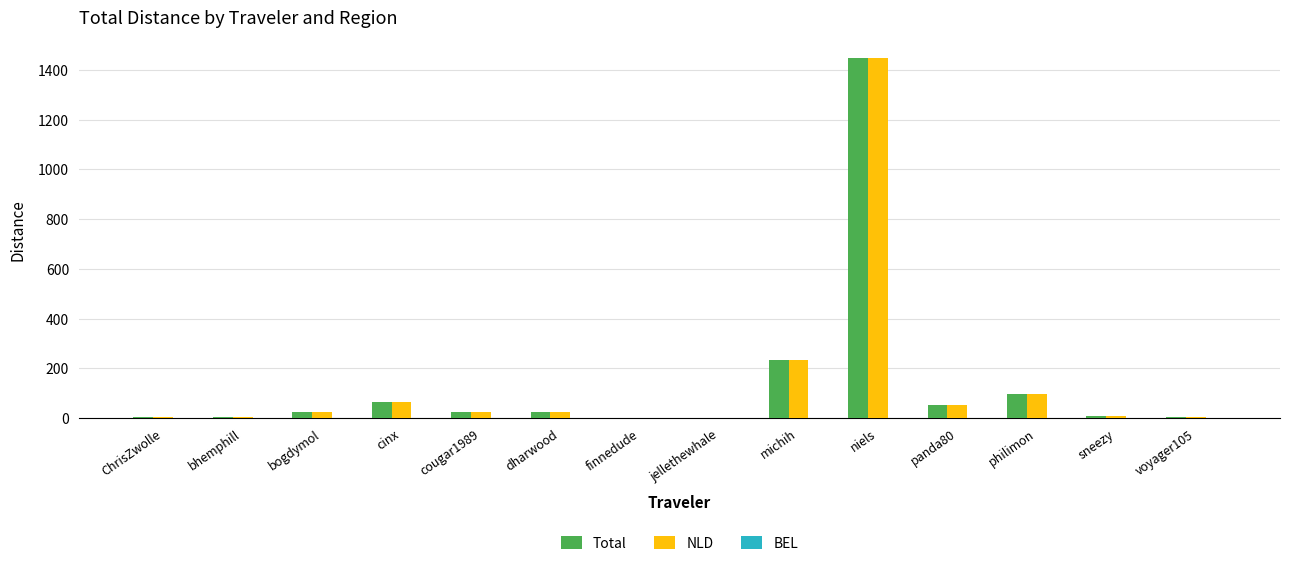

Are the bars horizontal?

No